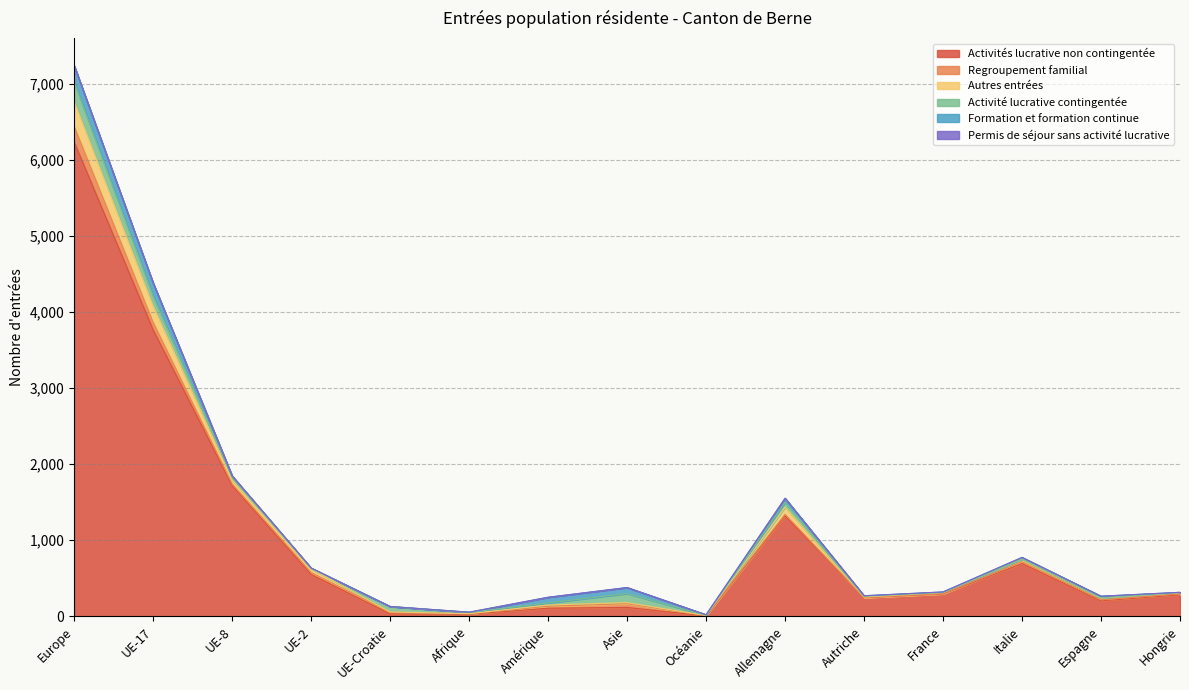

True or false: Activités lucrative non contingentée and Permis de séjour sans activité lucrative intersect in this chart.

False